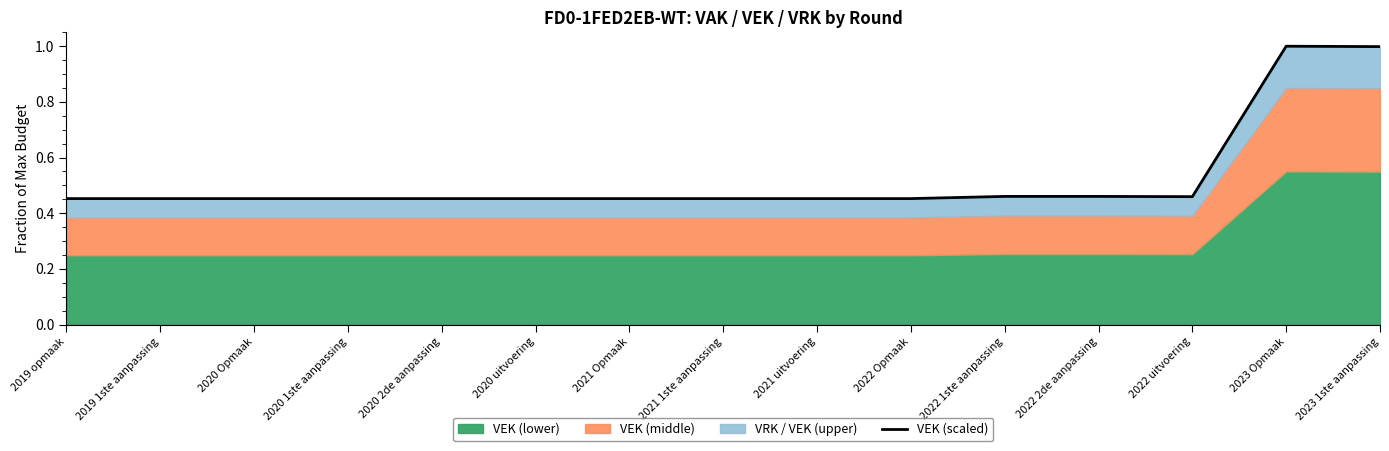

What is the difference between the maximum and second lowest values?

0.5